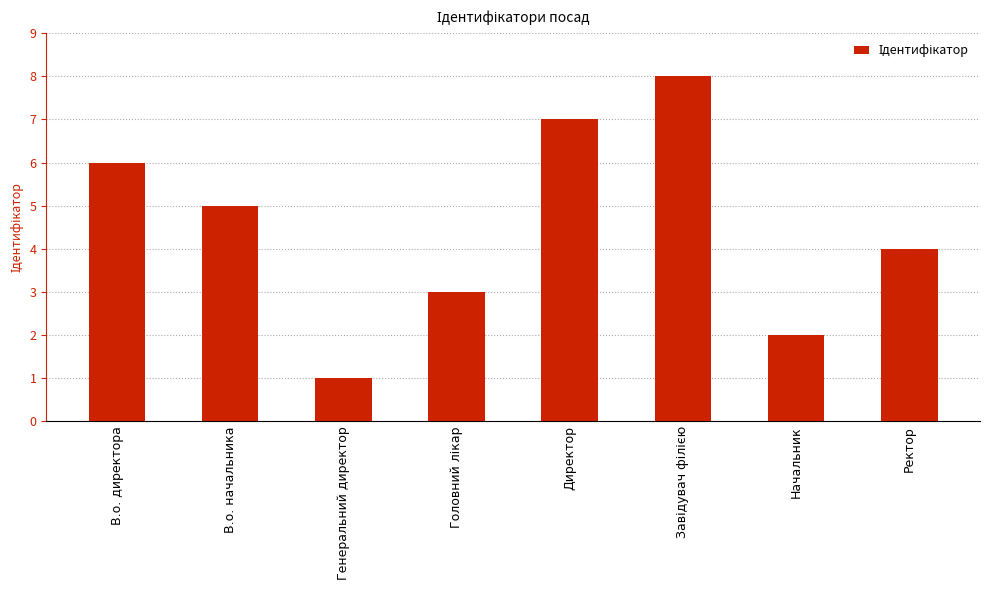

At which label is the value closest to 4?

Ректор